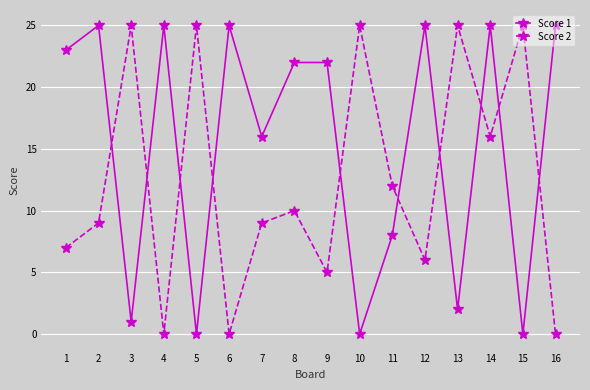

The Score 2 series shows 43 at 10. True or false?

False